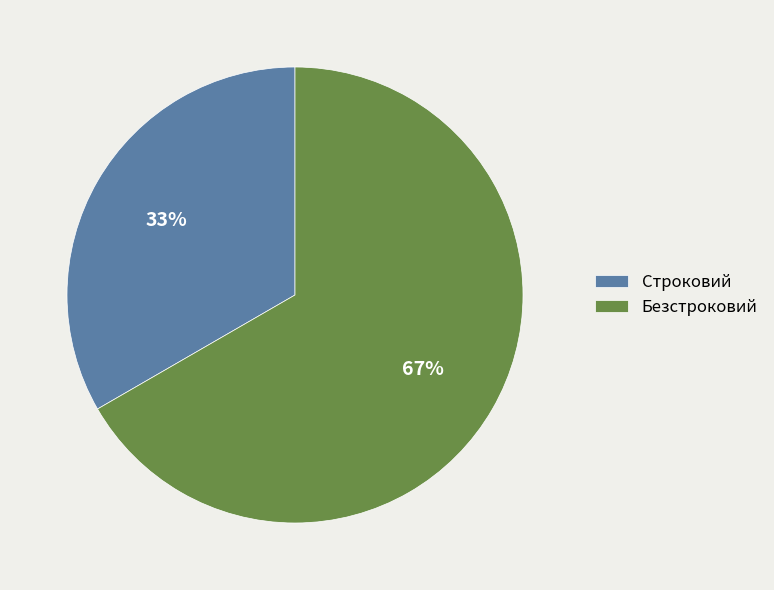

How many slices are in this pie chart?

2